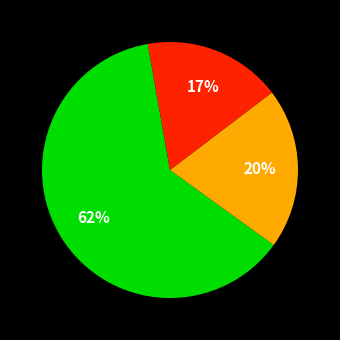

Count the number of slices in the pie.

3